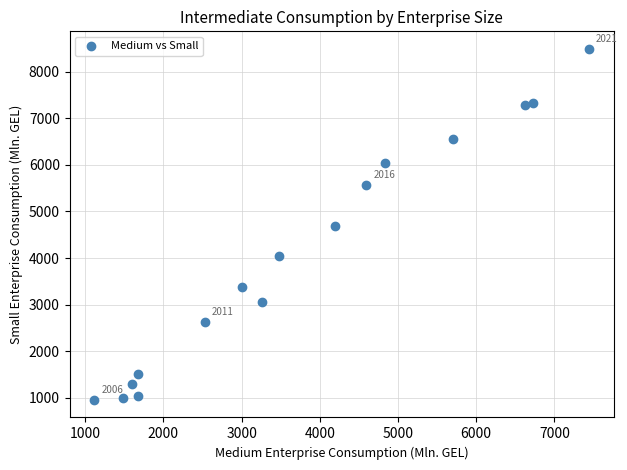

What is the range of Y values (max minus min)?

7535.2